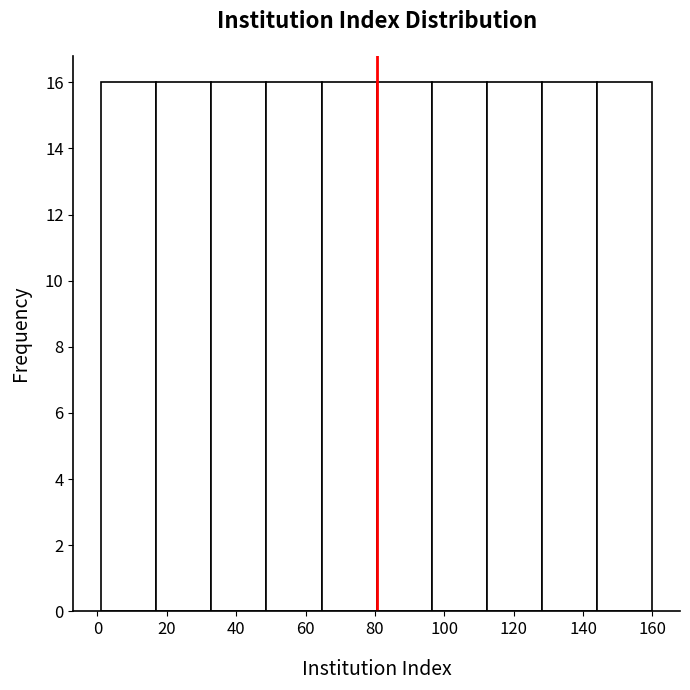

Reading left to right, list every bar in this chart as the range it spans on the x-axis followed by its height. Neither the bar edges nor the heights are printed on the chart, so give them approximately, as read against the axes.

2 to 16: 16
16 to 32: 16
32 to 48: 16
48 to 64: 16
64 to 80: 16
80 to 96: 16
96 to 112: 16
112 to 128: 16
128 to 144: 16
144 to 160: 16